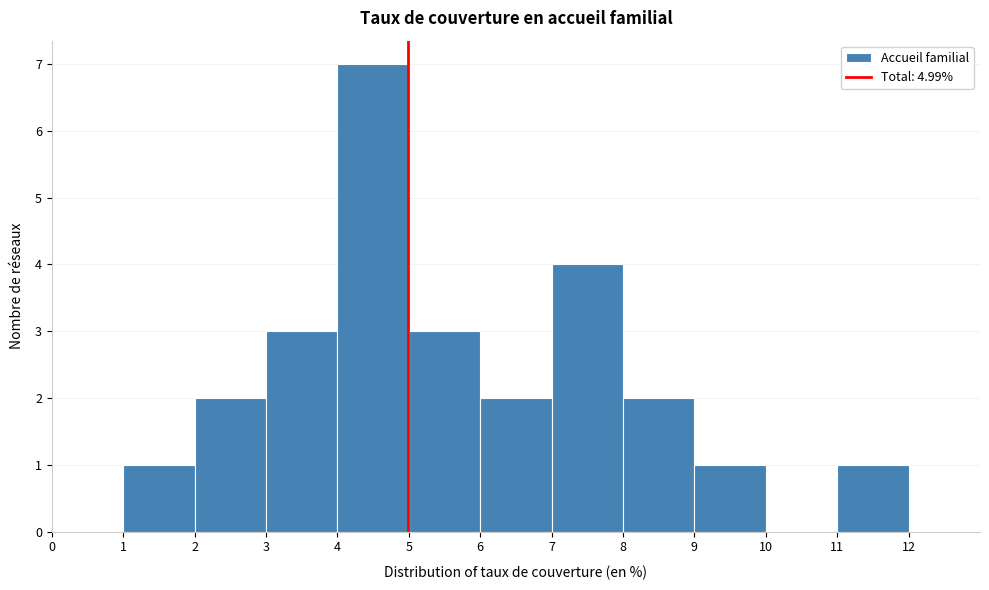

Reading left to right, list every bar in this chart as the range it spans on the x-axis followed by its height. The values are not printed on the chart, so give them approximately, as read against the axis.

0 to 1: 0
1 to 2: 1
2 to 3: 2
3 to 4: 3
4 to 5: 7
5 to 6: 3
6 to 7: 2
7 to 8: 4
8 to 9: 2
9 to 10: 1
10 to 11: 0
11 to 12: 1